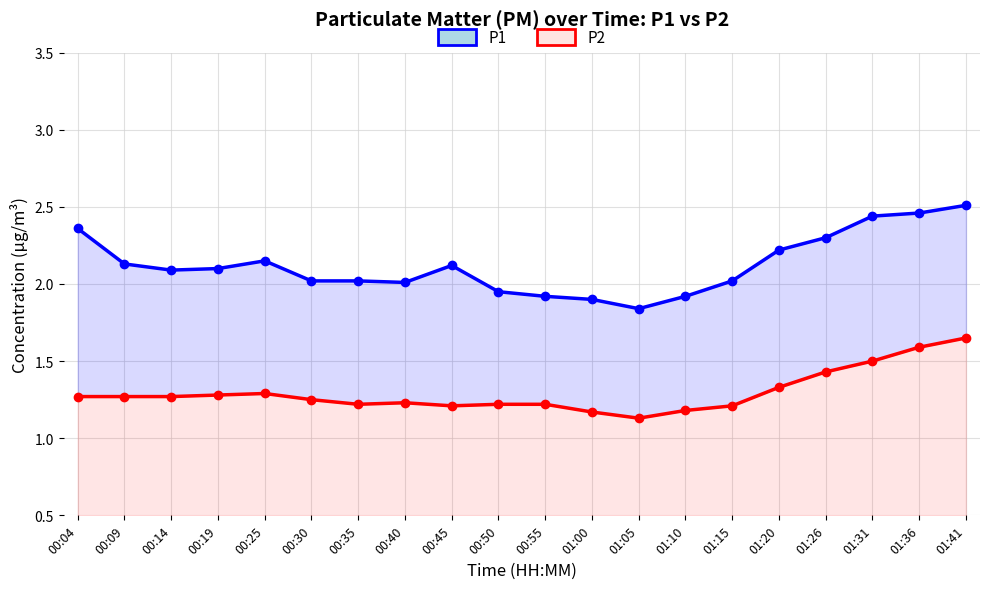

What is the difference between the maximum and minimum values in the P1 series?

0.7